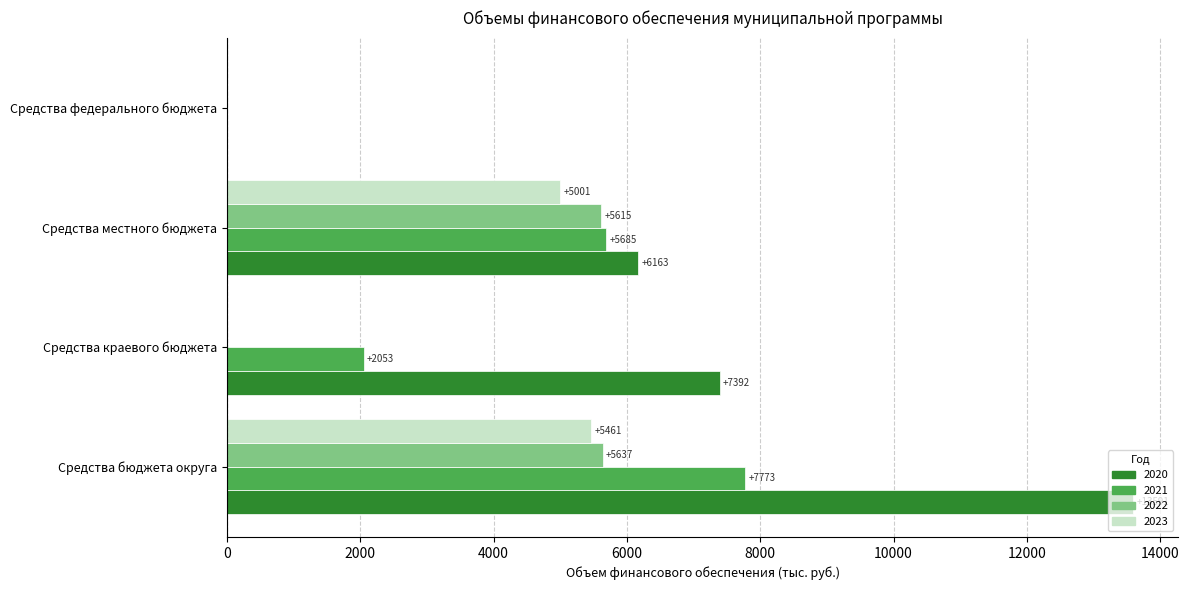

How many distinct data groups are displayed?

4